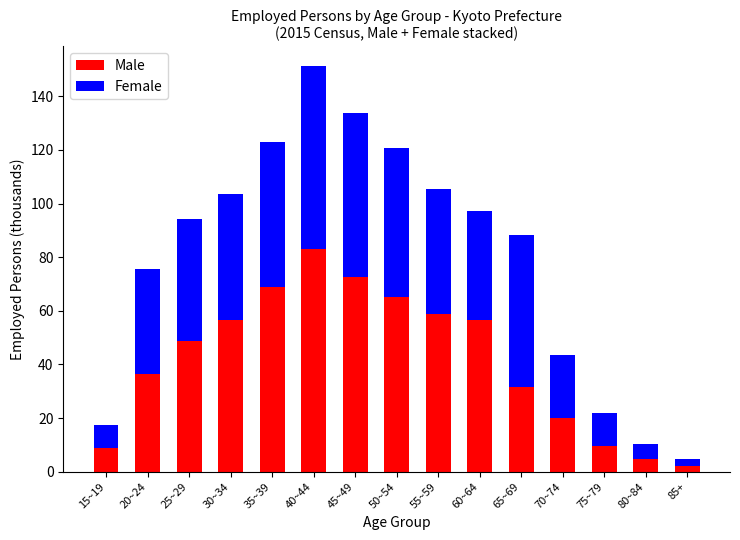

At which label does Male first exceed 48?

25~29